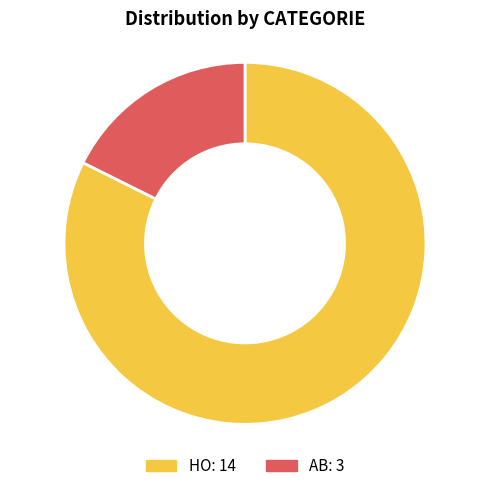

What is the largest slice in the pie chart?

HO